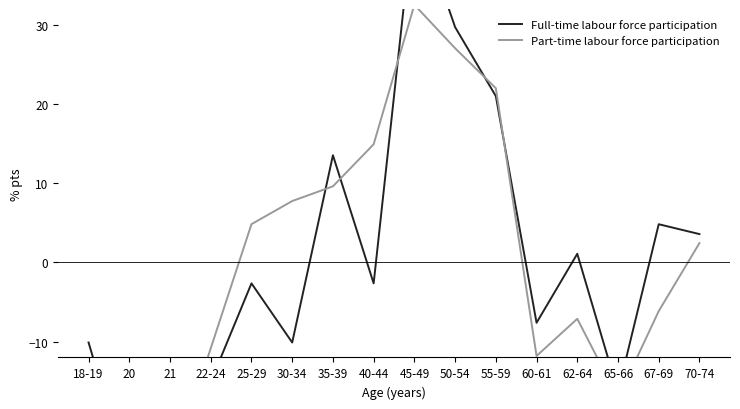

What are all the series names shown in the legend?

Full-time labour force participation, Part-time labour force participation